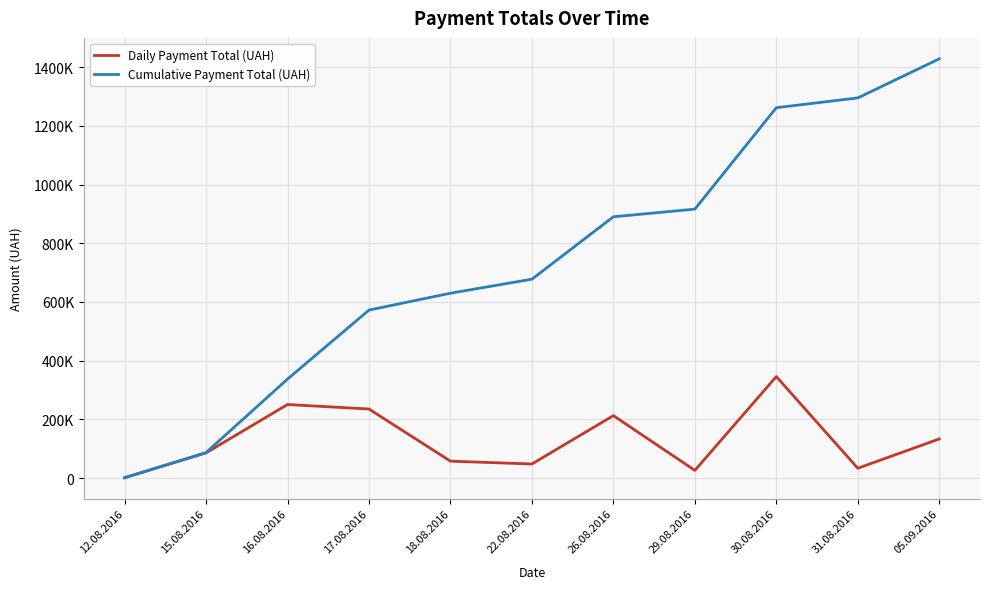

Does the chart have visible grid lines?

Yes